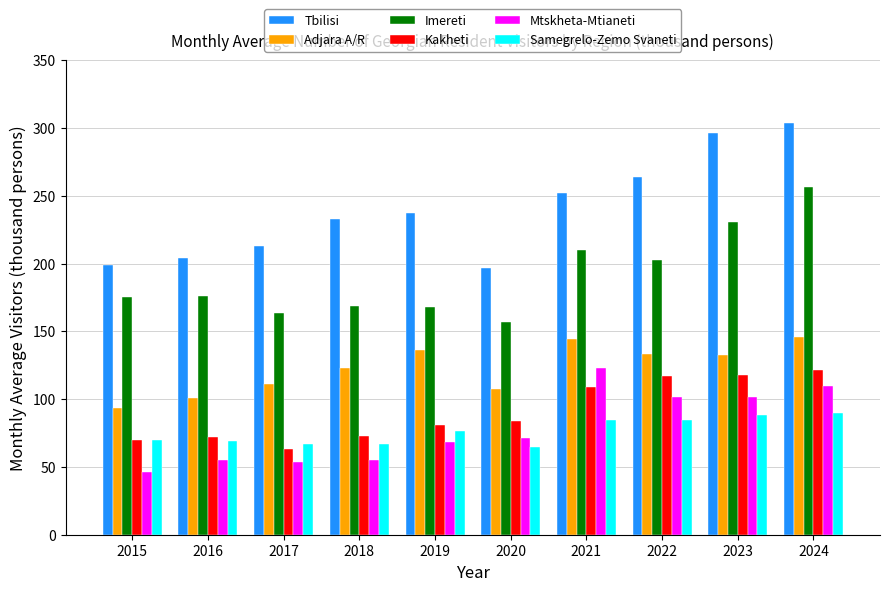

Which category has the lowest value across all series?

2015